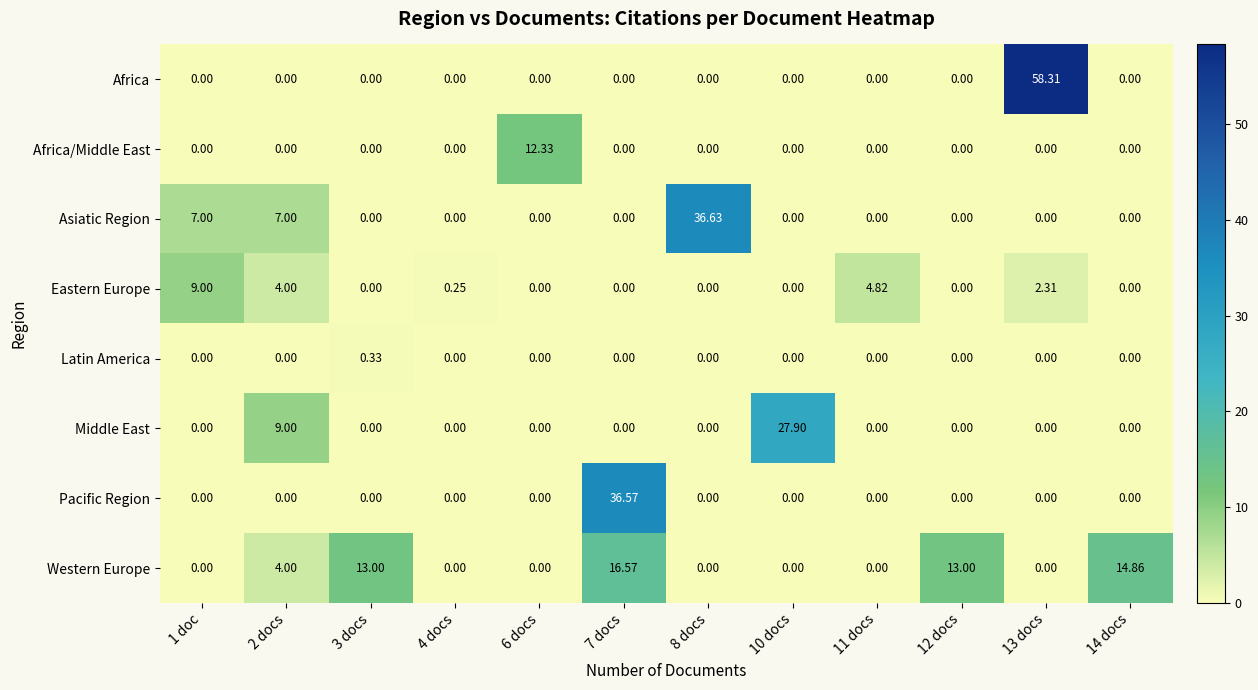

Count the number of categories in the chart.

12